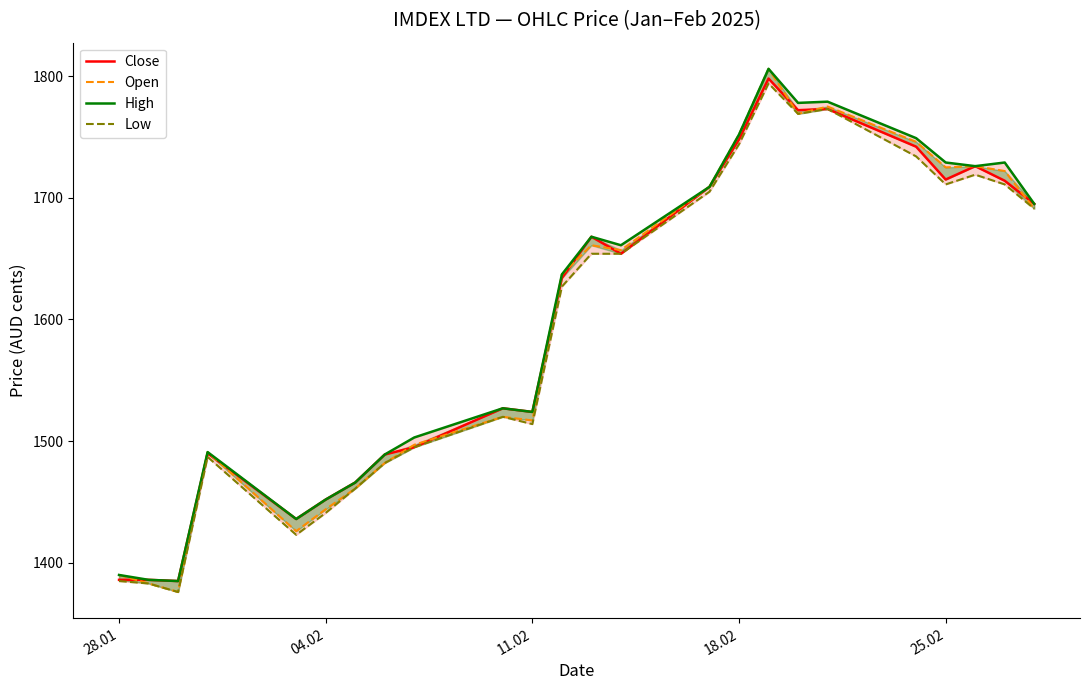

What is the value of the High point at the 21st from the left?

1729